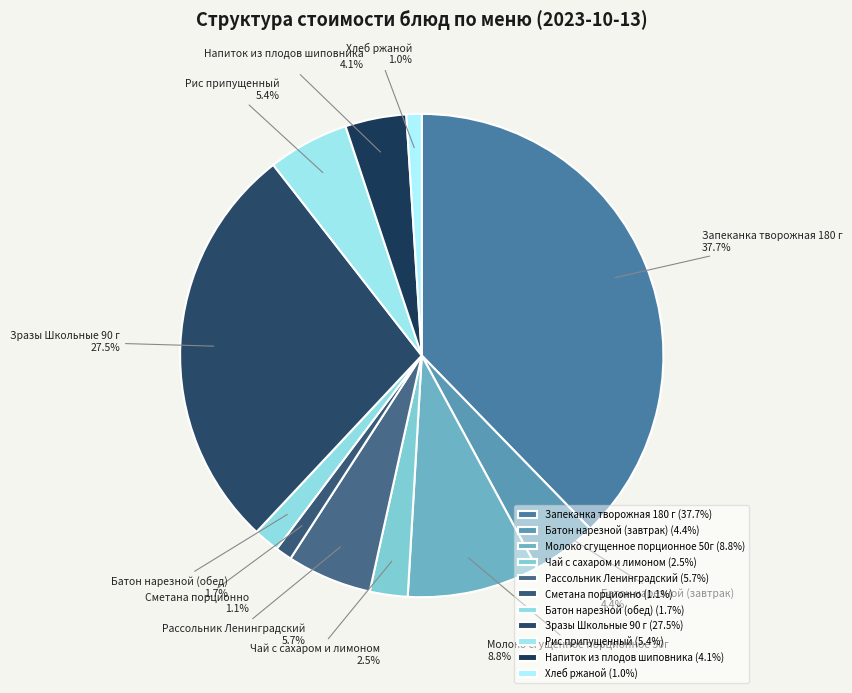

True or false: Молоко сгущенное порционное 50г accounts for 9% of the total.

True